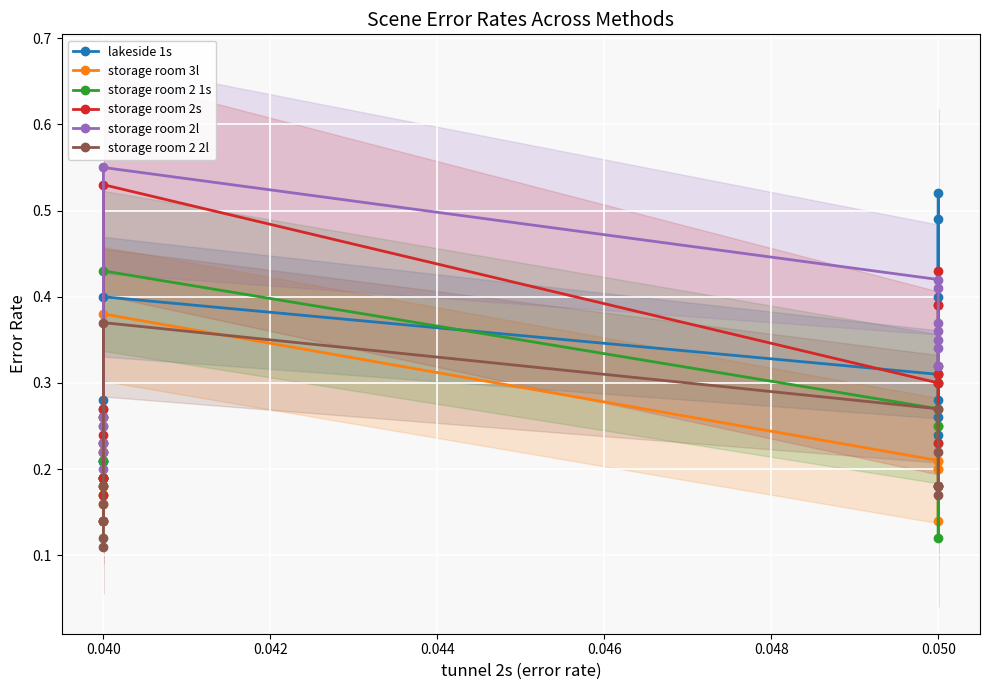

Which series ends up on top after the final intersection of storage room 2 1s and storage room 2 2l?

storage room 2 1s